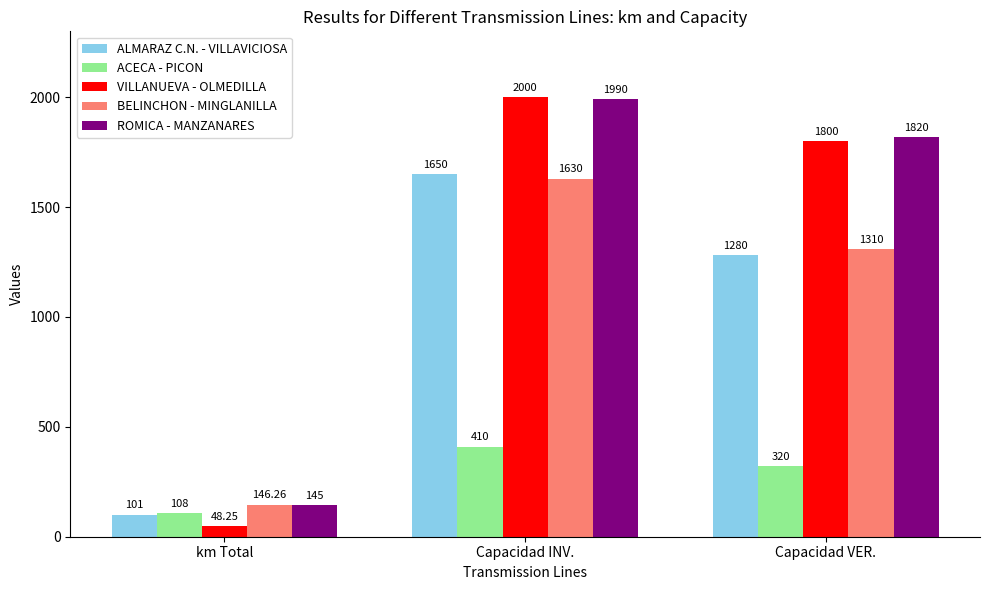

How many categories are shown in the chart?

3